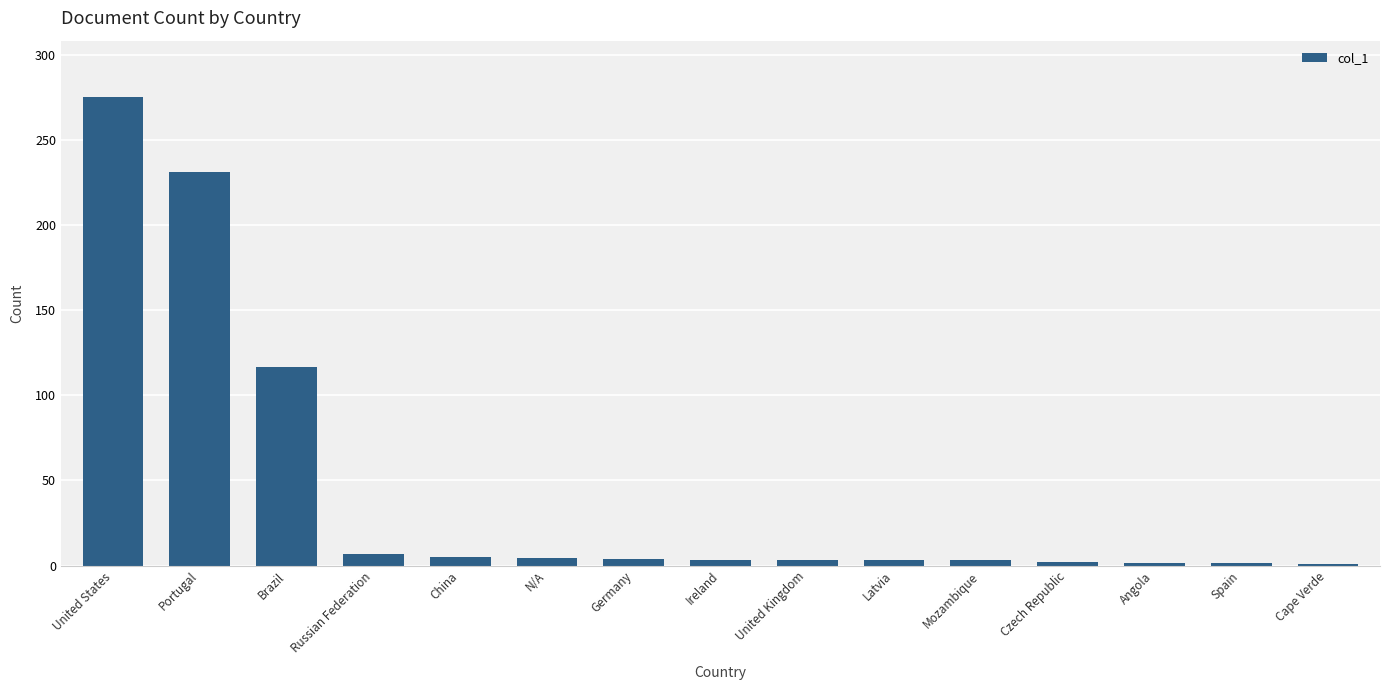

What is the difference between the second highest and second lowest values?

230.0